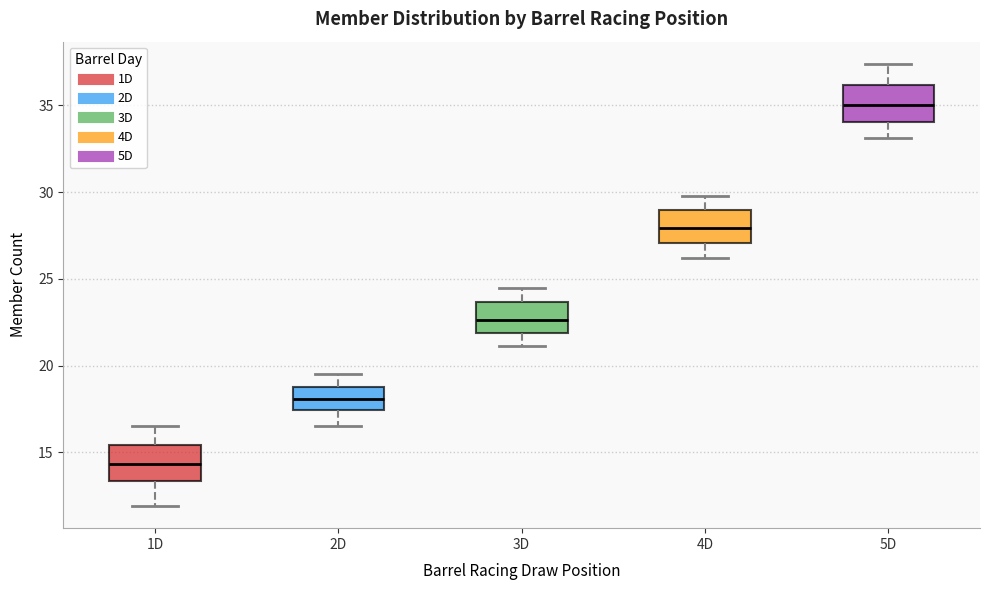

Where is the lower edge of the box for 1D on the y-axis? The values are not printed on the chart, so give them approximately, as read against the axis.

13.5